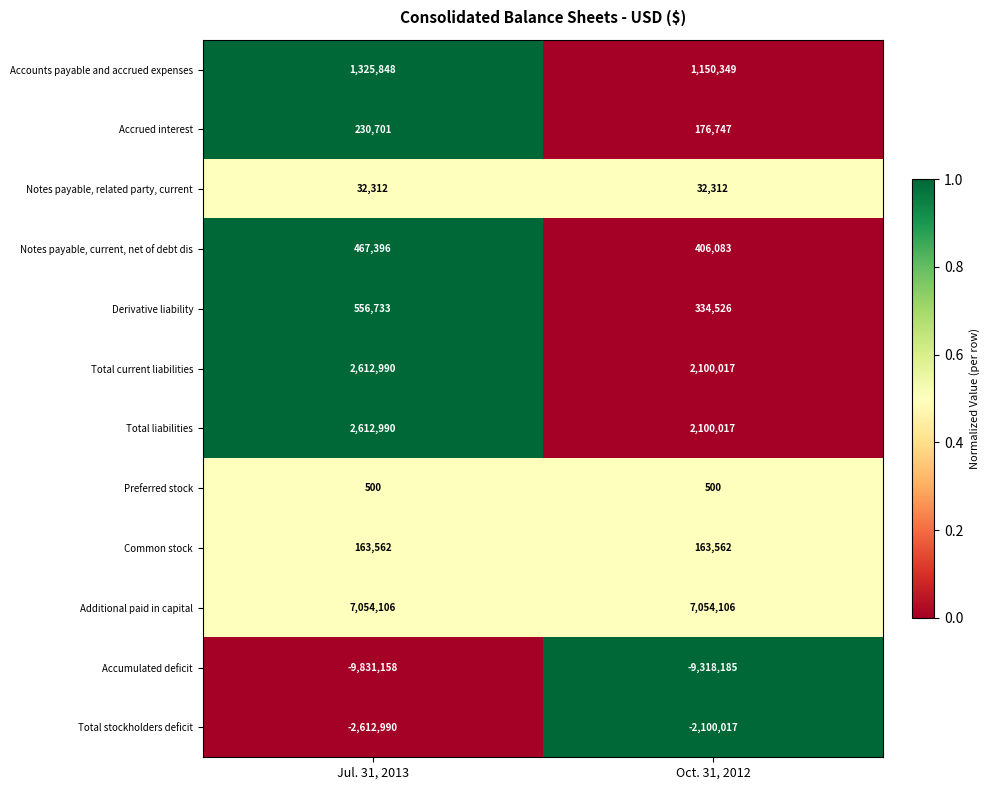

At how many categories does at least one series exceed 0?

2